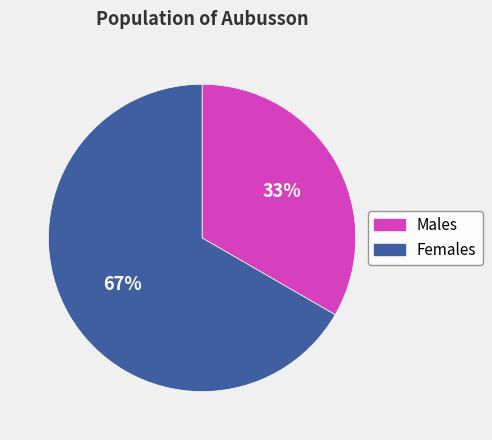

To the nearest percent, what is the average slice percentage?

50%